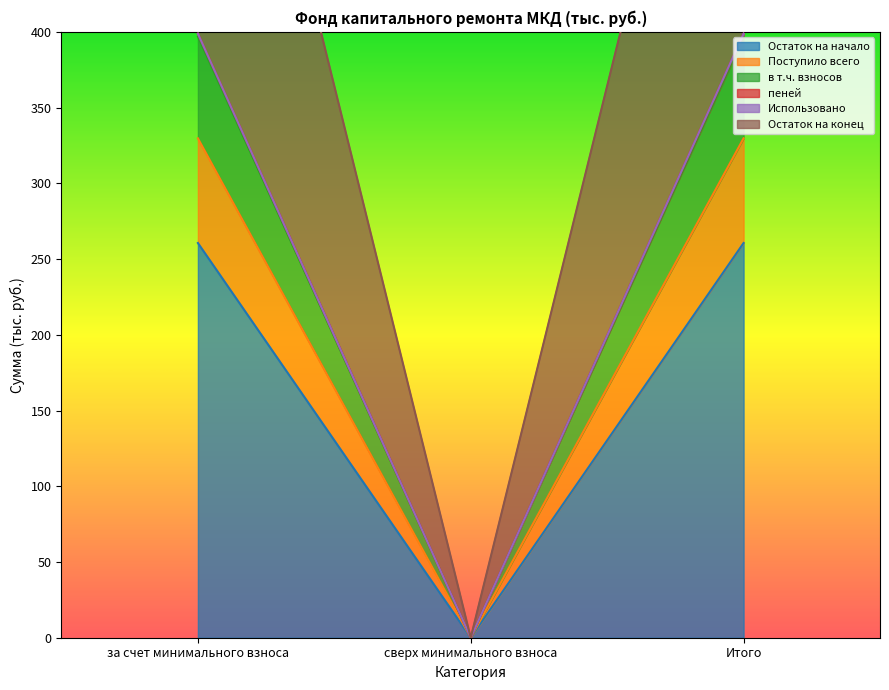

Where does the в т.ч. взносов series first go above 398?

за счет минимального взноса